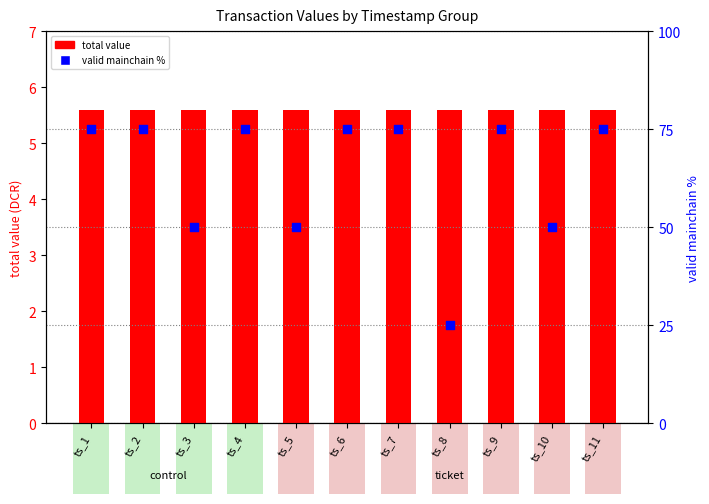

Which series reaches the minimum Y coordinate?

total value